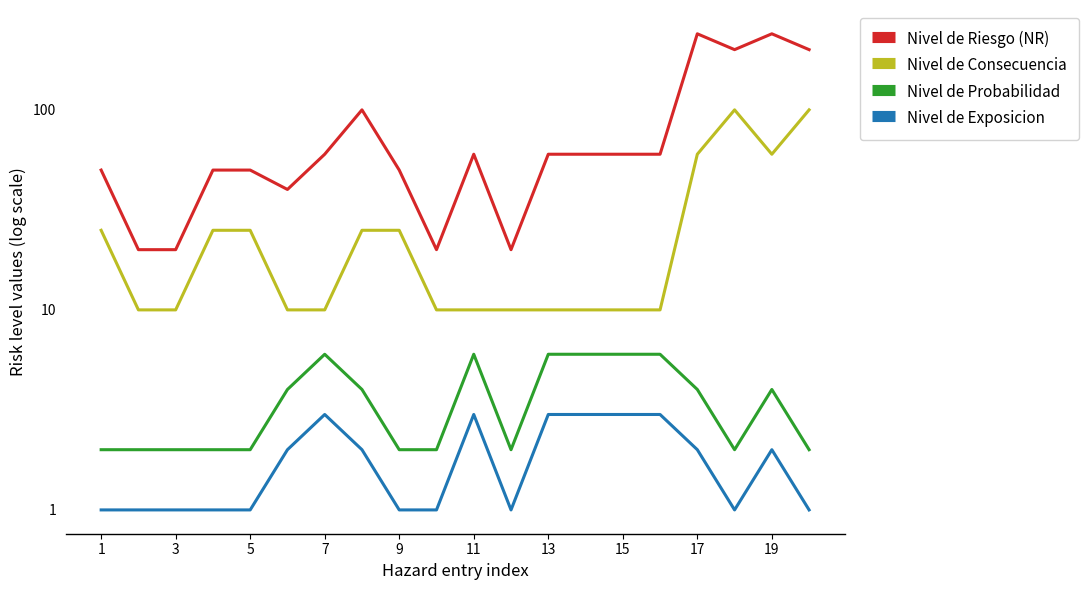

In Nivel de Probabilidad, how many points are higher than both neighbors (excluding endpoints)?

3